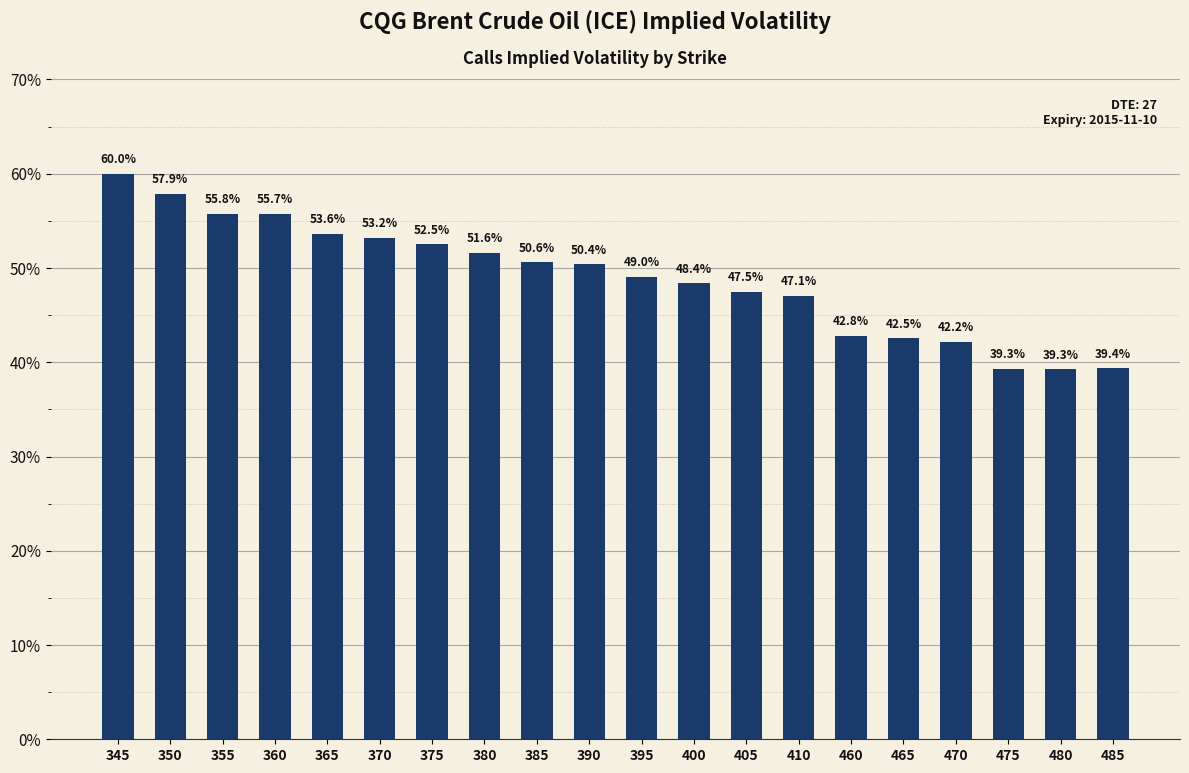

What is the difference between the second highest and second lowest values?

18.5